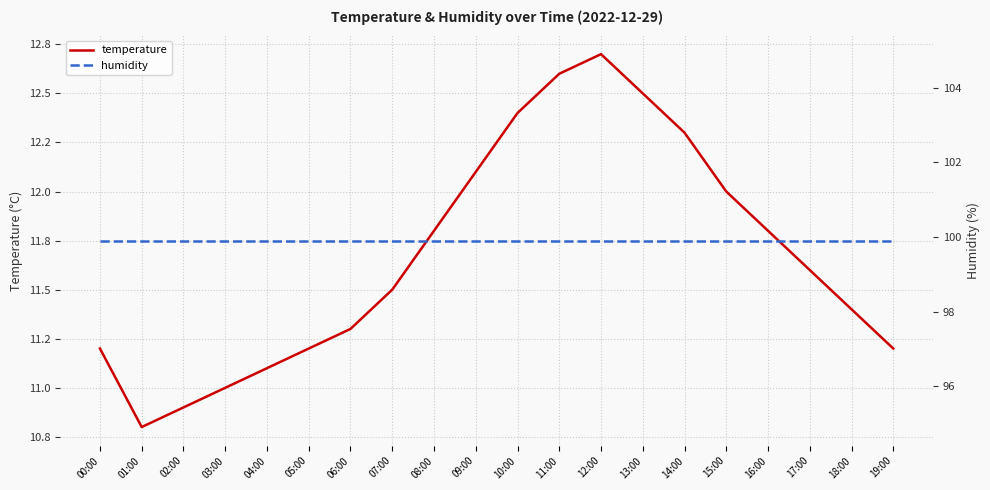

What is the label of the 17th point from the right?

03:00